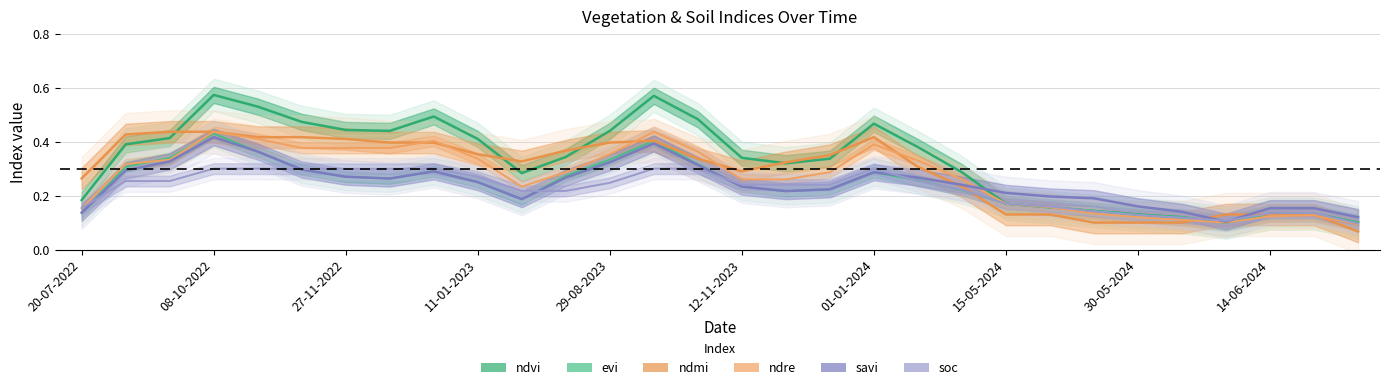

Which has a higher value, 27-11-2022 or 29?

27-11-2022